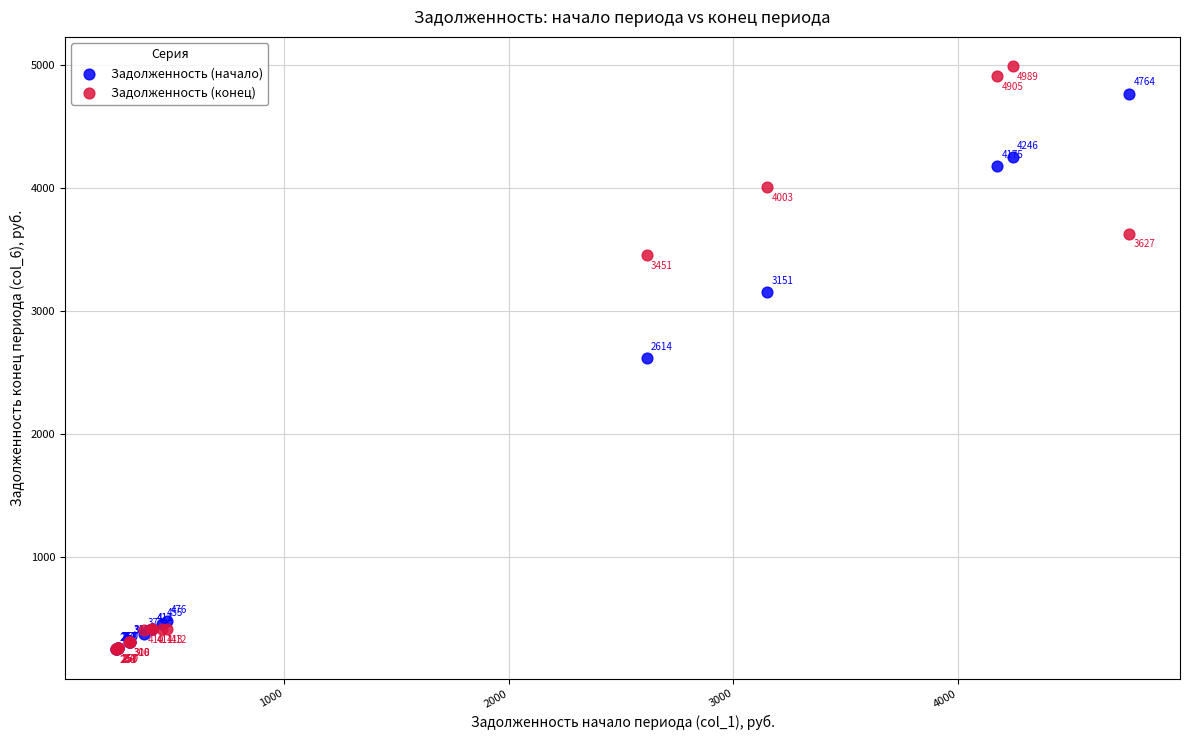

Across all series, what Y value is closest to 2618?

2614.4